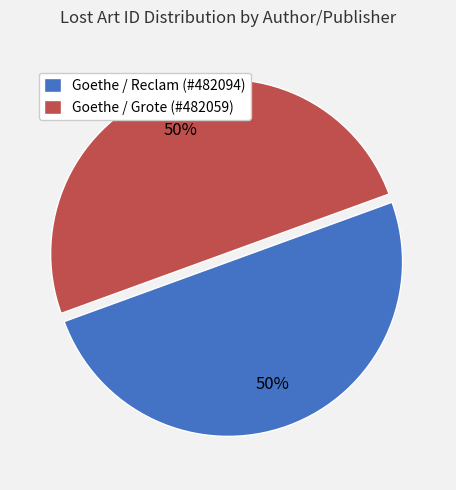

To the nearest percent, what is the average slice percentage?

50%